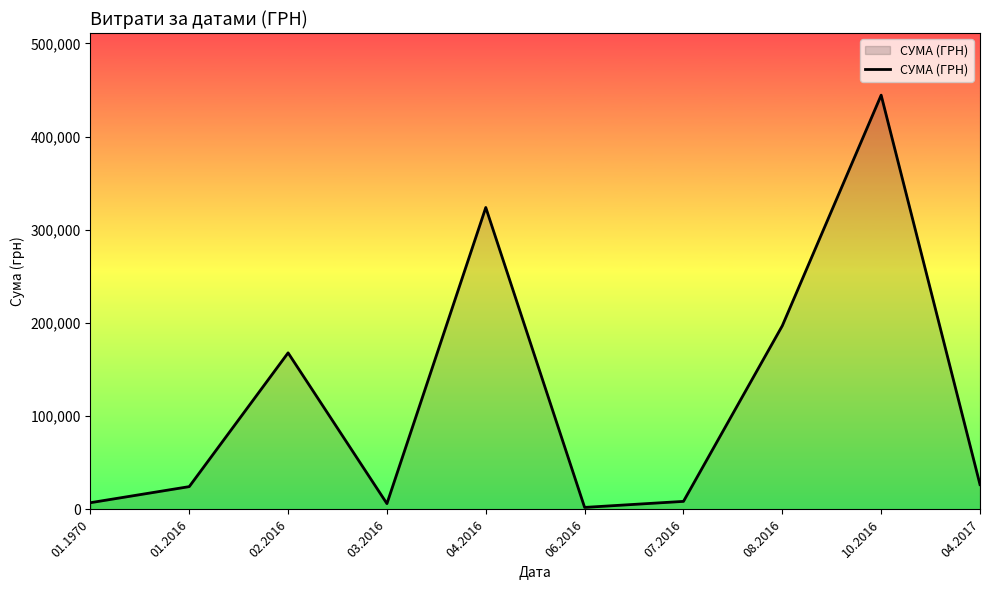

Is it true that the value at 10.2016 is 205613.3?

False